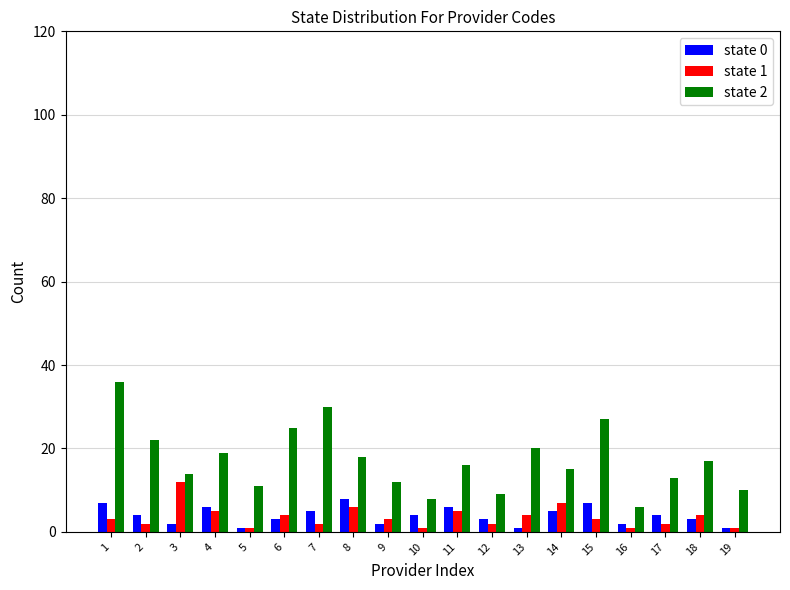

Which series has the largest total across all categories?

state 2